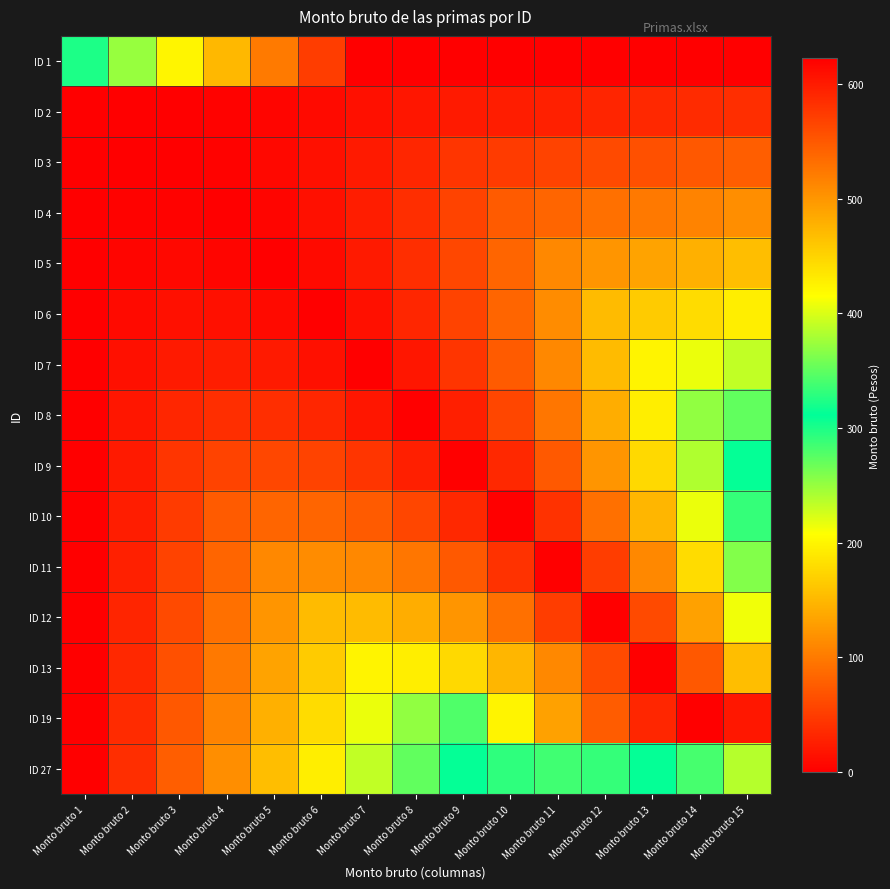

List the series in order of their peak value, lowest first.

ID 2, ID 3, ID 4, ID 5, ID 6, ID 13, ID 12, ID 7, ID 11, ID 8, ID 10, ID 1, ID 9, ID 27, ID 19